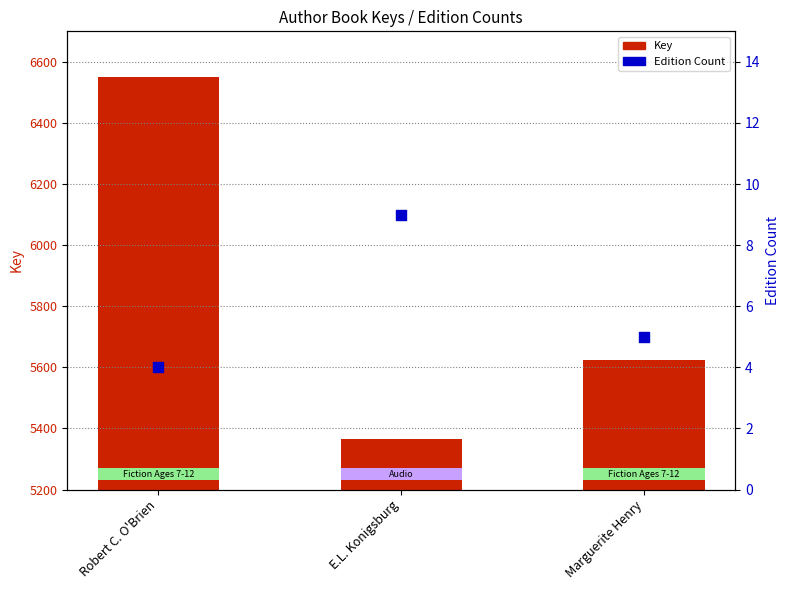

What are all the series names shown in the legend?

Key, Edition Count